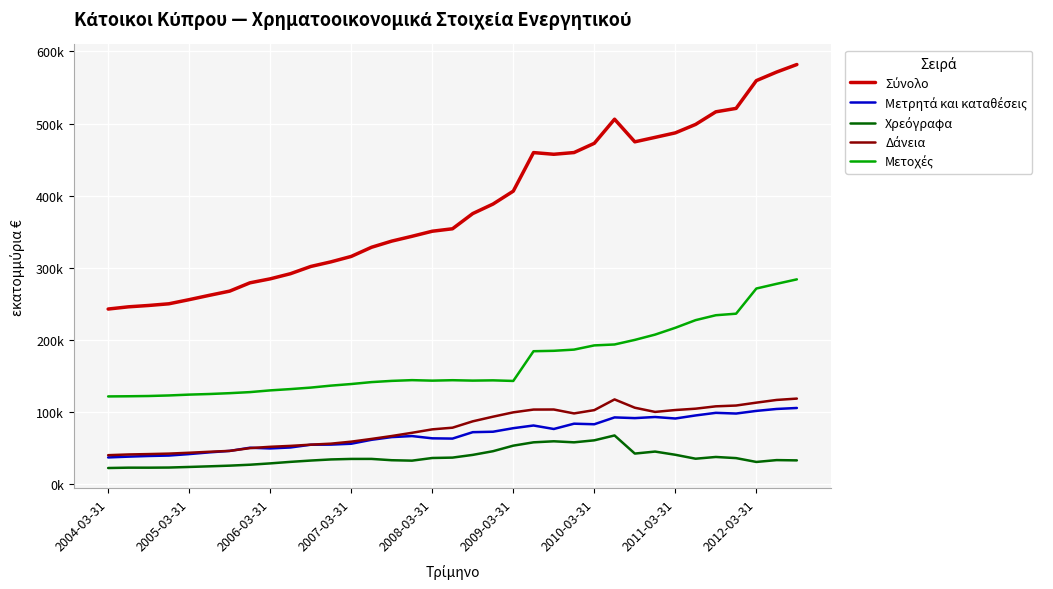

Which series has the largest total across all categories?

Σύνολο